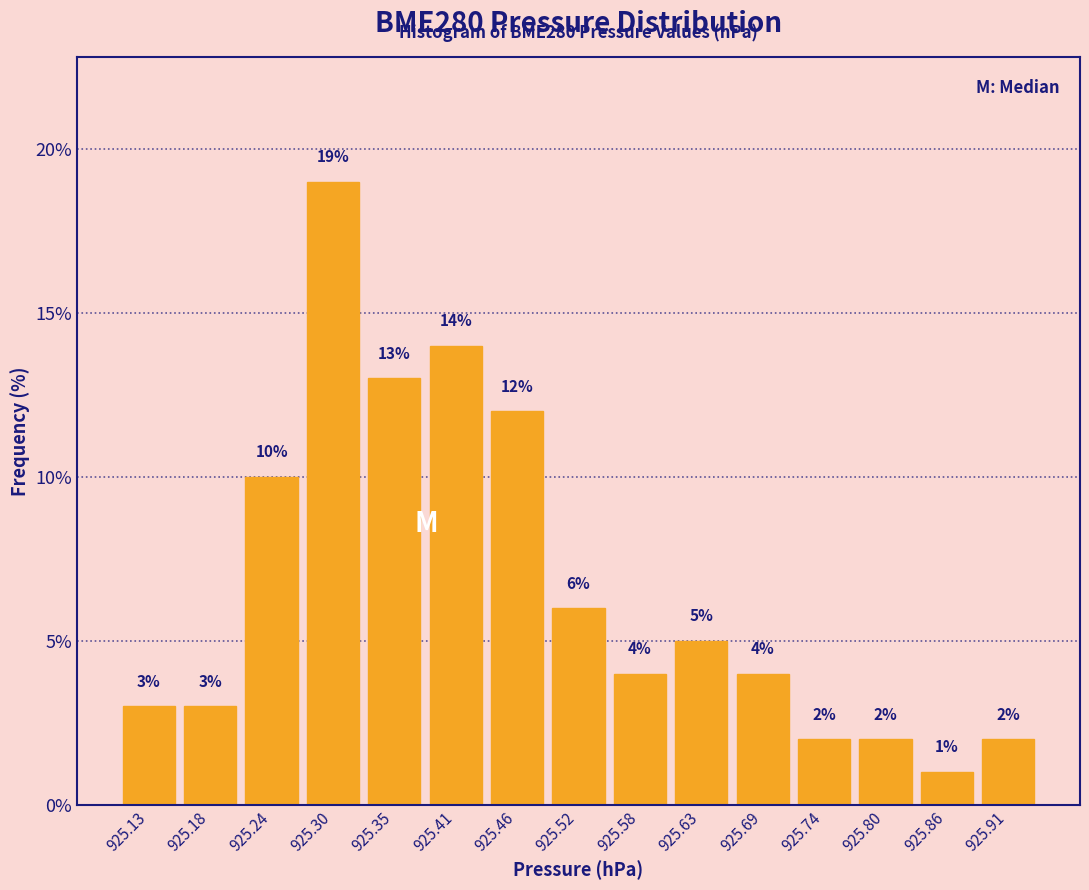

Reading left to right, list every bar in this chart as the range it spans on the x-axis followed by its height. The bar edges are not printed on the chart, so give them approximately, as read against the axis.

925.100 to 925.156: 3
925.156 to 925.212: 3
925.212 to 925.268: 10
925.268 to 925.324: 19
925.324 to 925.380: 13
925.380 to 925.436: 14
925.436 to 925.492: 12
925.492 to 925.548: 6
925.548 to 925.604: 4
925.604 to 925.660: 5
925.660 to 925.716: 4
925.716 to 925.772: 2
925.772 to 925.828: 2
925.828 to 925.884: 1
925.884 to 925.940: 2